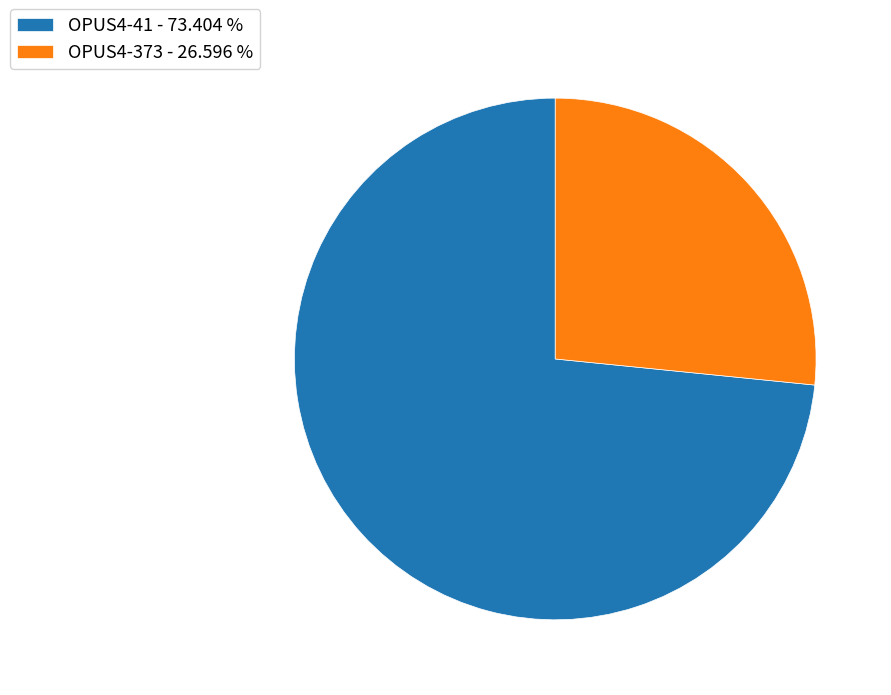

Is the sum of OPUS4-41 - 73.404 % and OPUS4-373 - 26.596 % greater than half?

Yes